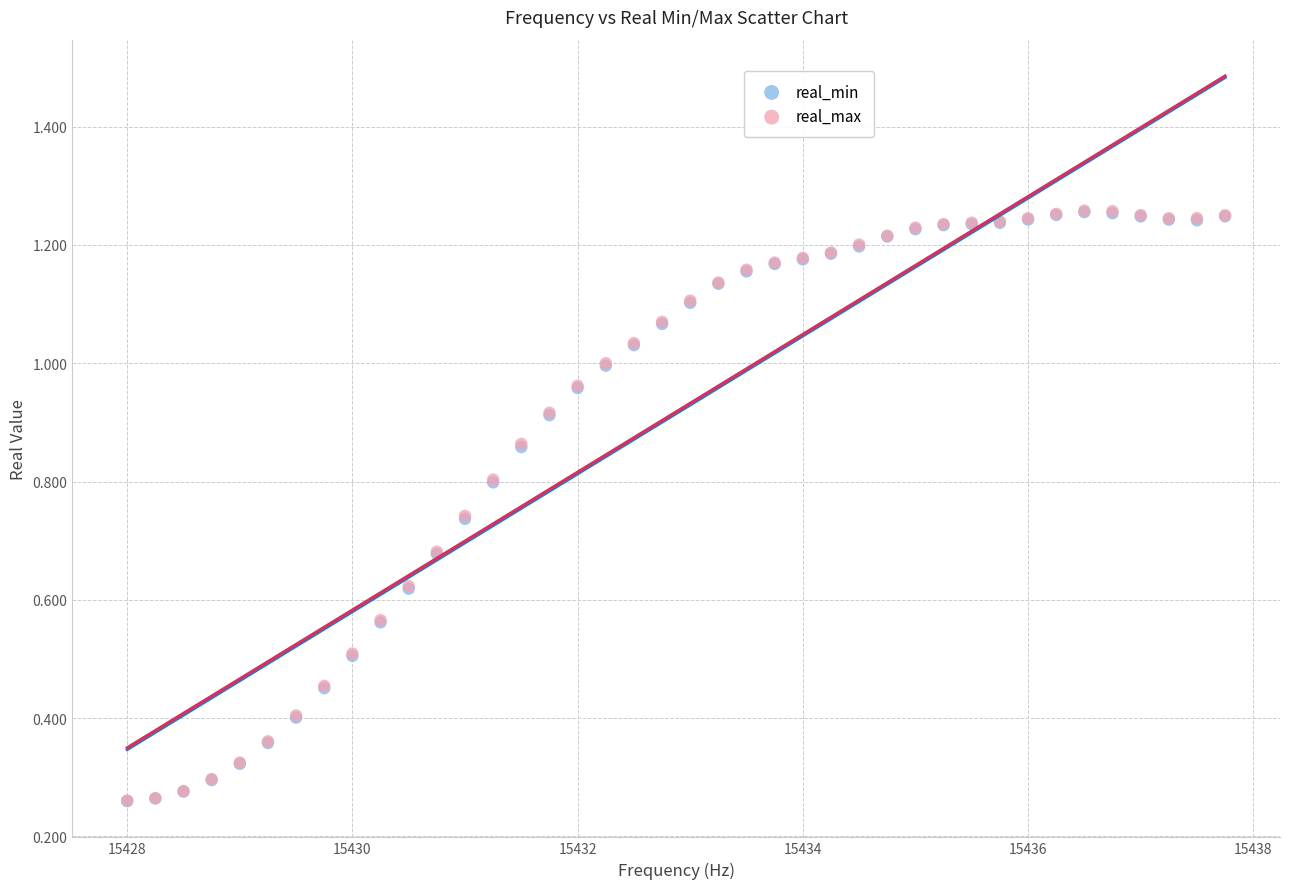

What are all the series names shown in the legend?

real_min, real_max